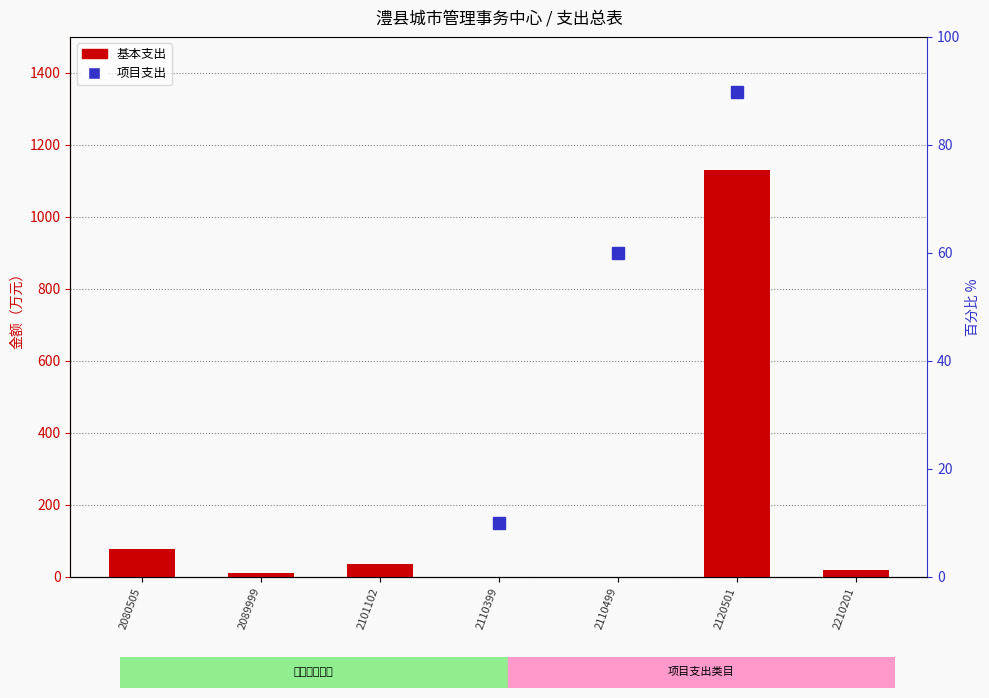

Reading left to right, list all the values displayed in this chart.

79.0	10.7	37.0	0.0	0.0	1129.1	19.2